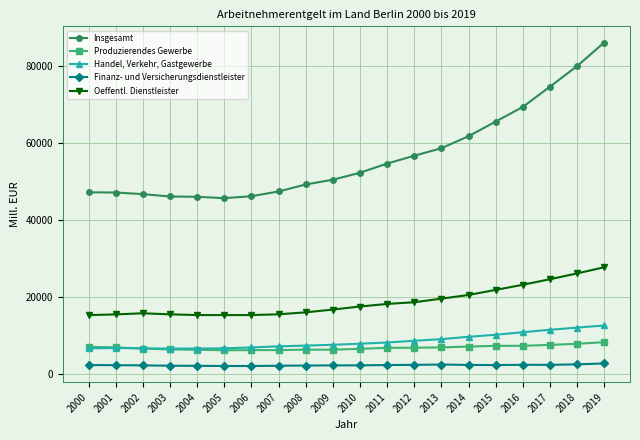

What is the value of the Insgesamt point at the 17th from the left?

69300.1